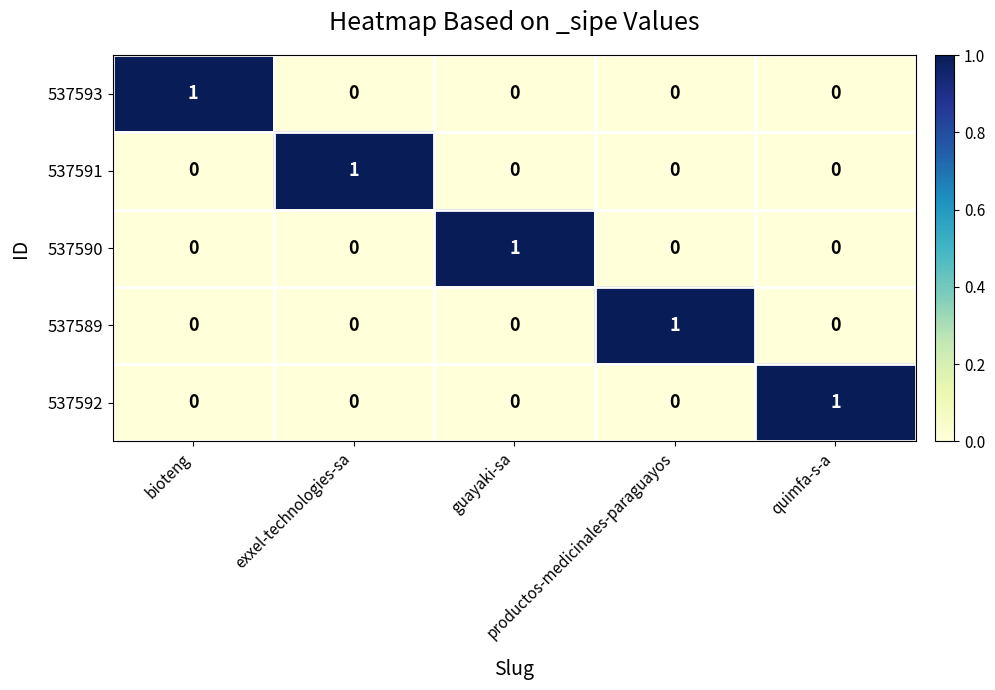

Count the 537590 values in the range 0 to 1.

5